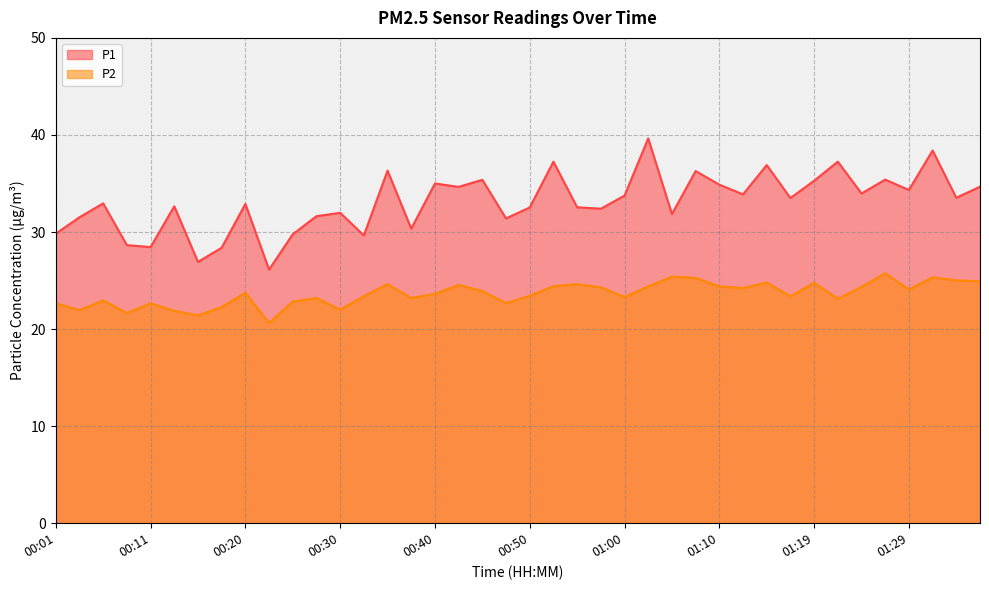

Is the value of P1 at 01:38 greater than the value of P2 at 01:15?

Yes